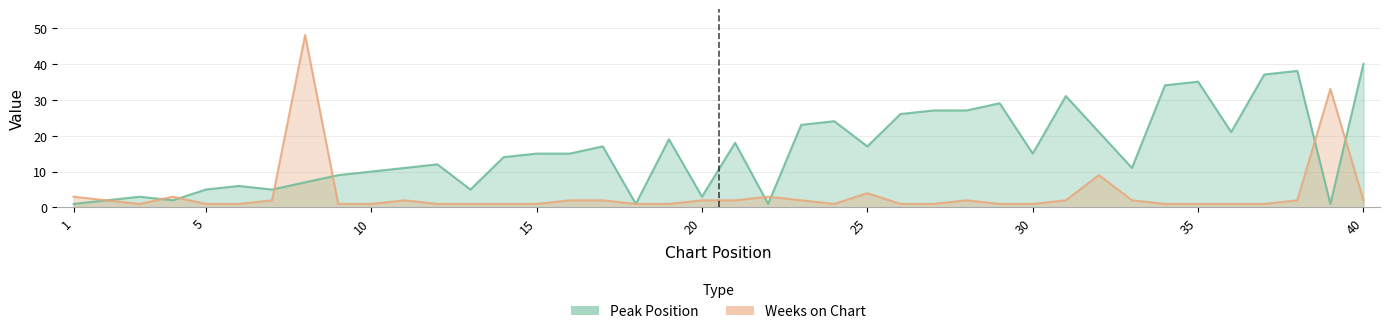

How many times do Weeks on Chart and Peak Position cross each other?

8